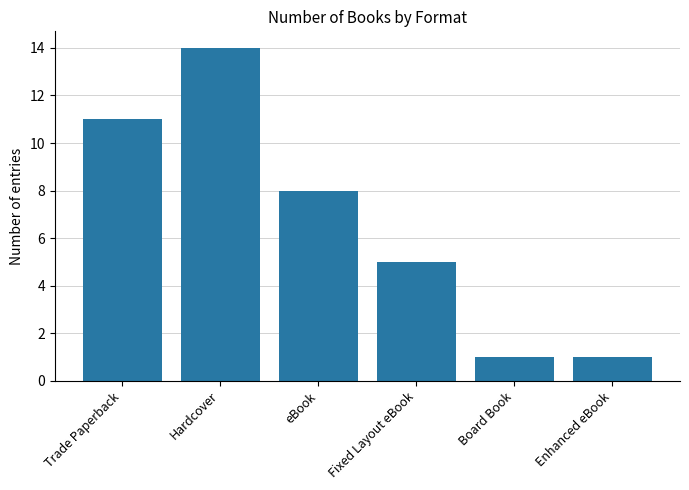

The chart shows a value of 8 at Fixed Layout eBook. True or false?

False